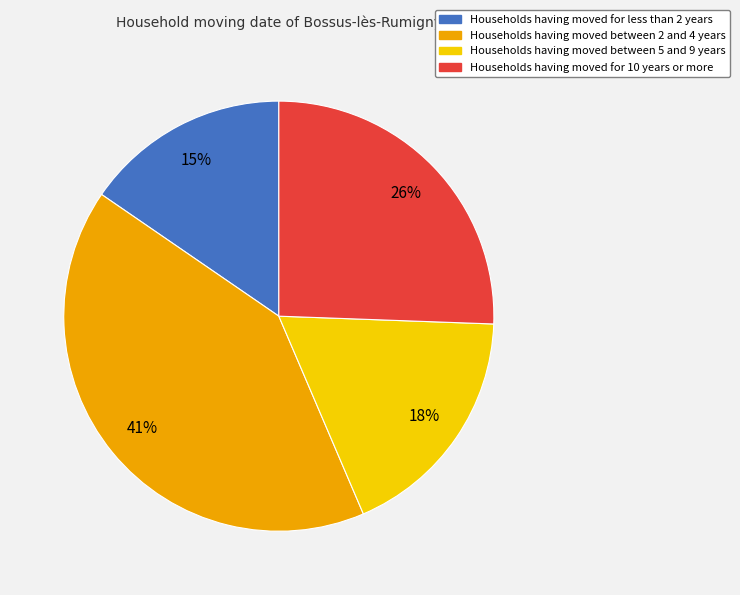

Is there any slice that represents more than half of the pie?

No